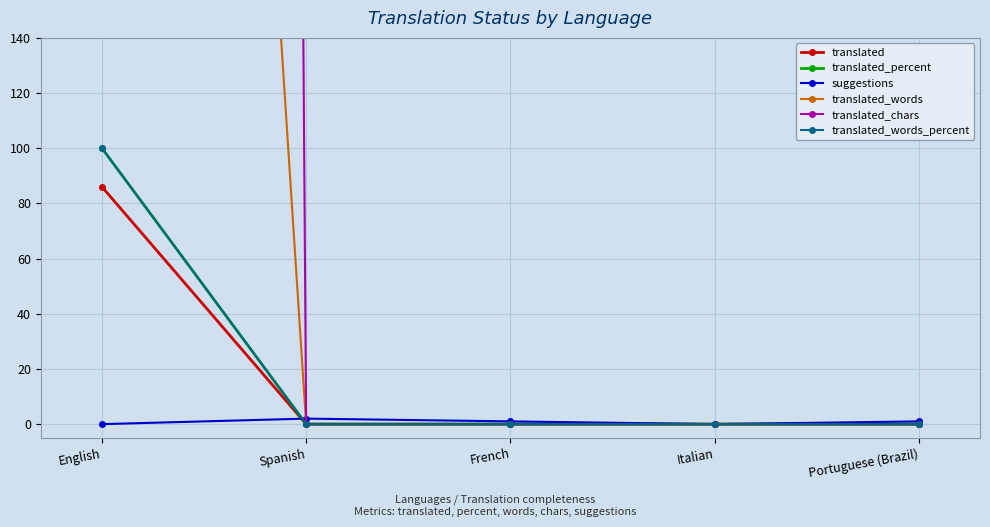

What is the average value of the translated_words_percent series?

20